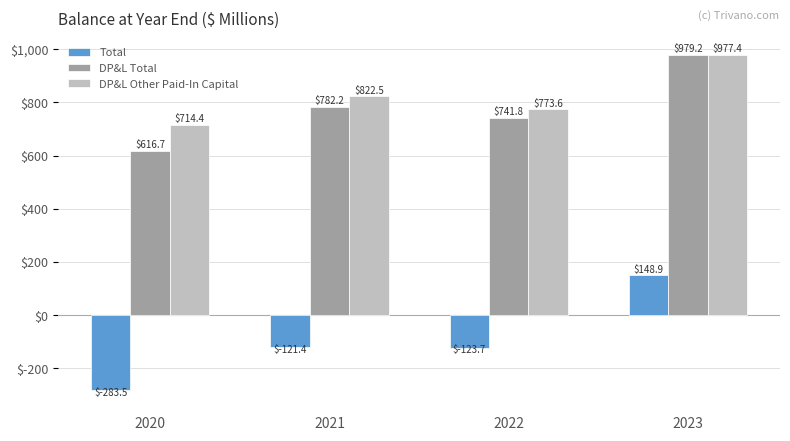

At which category is the sum across all series the highest?

2023